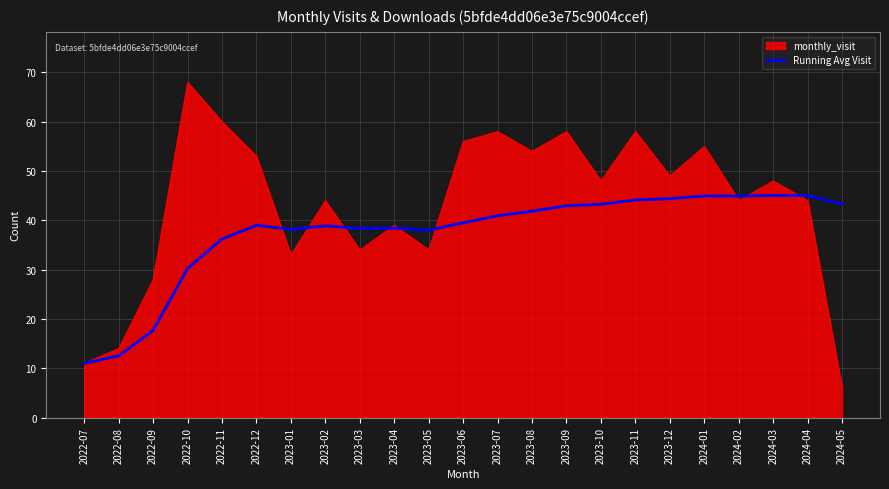

Count the number of categories in the chart.

23